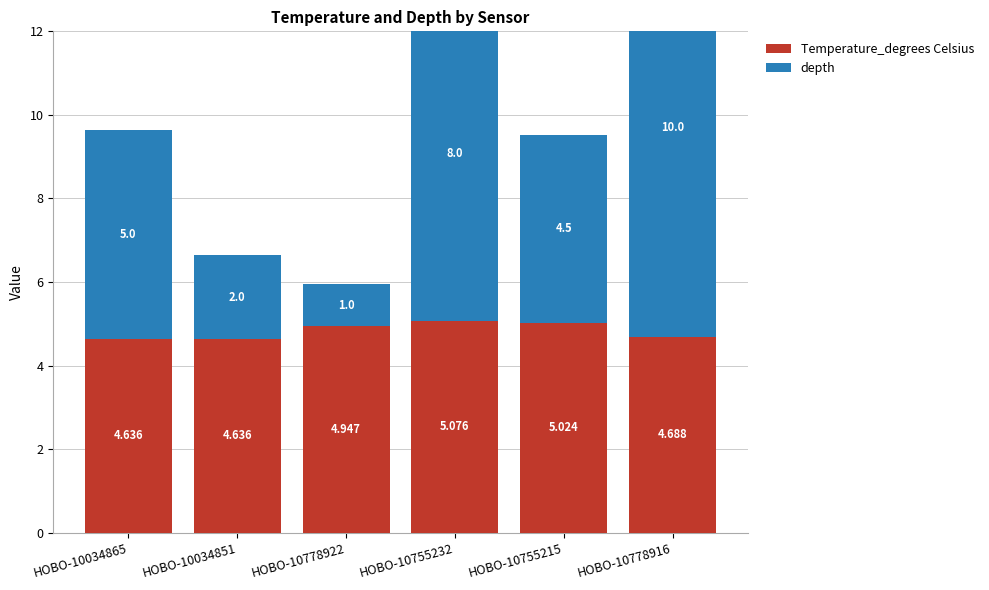

Reading left to right, what are all the values shown in this chart?

Temperature_degrees Celsius: 4.6	4.6	4.9	5.1	5.0	4.7
depth: 5.0	2.0	1.0	8.0	4.5	10.0